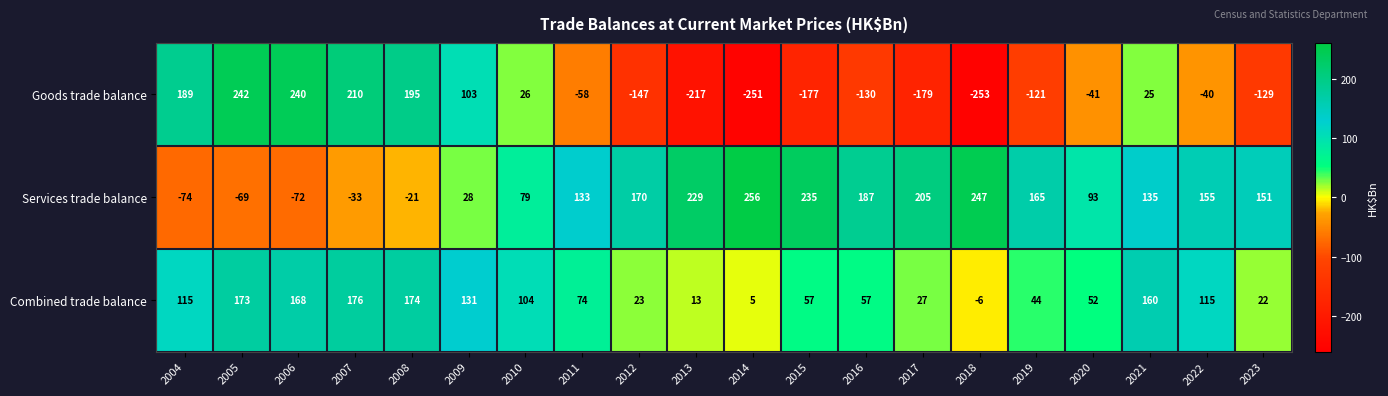

At which category does the chart reach its peak across all series?

2014